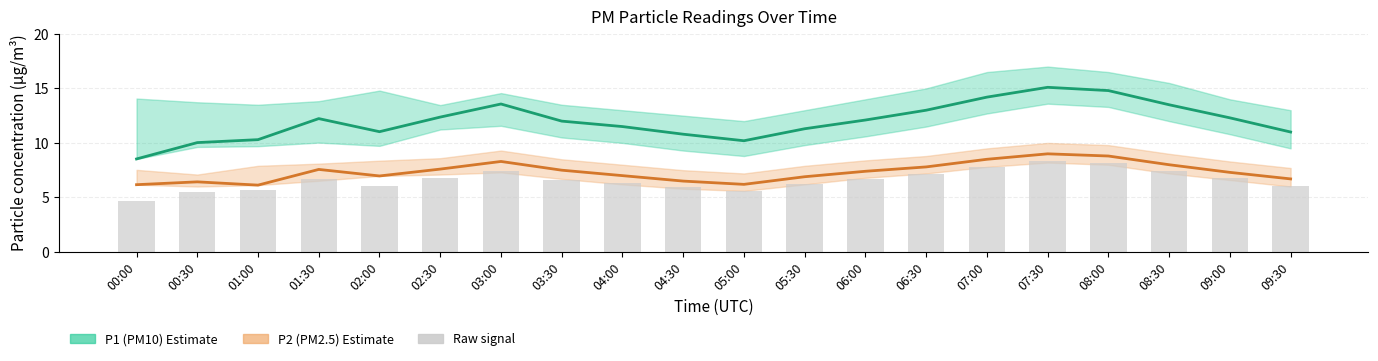

Reading left to right, what are all the values shown in this chart?

P1 (PM10): 00:00=8.5	00:30=10.0	01:00=10.3	01:30=12.2	02:00=11.0	02:30=12.4	03:00=13.6	03:30=12.0	04:00=11.5	04:30=10.8	05:00=10.2	05:30=11.3	06:00=12.1	06:30=13.0	07:00=14.2	07:30=15.1	08:00=14.8	08:30=13.5	09:00=12.3	09:30=11.0
P2 (PM2.5): 00:00=6.2	00:30=6.4	01:00=6.1	01:30=7.6	02:00=7.0	02:30=7.6	03:00=8.3	03:30=7.5	04:00=7.0	04:30=6.5	05:00=6.2	05:30=6.9	06:00=7.4	06:30=7.8	07:00=8.5	07:30=9.0	08:00=8.8	08:30=8.0	09:00=7.3	09:30=6.7
Raw P1 signal: 00:00=4.7	00:30=5.5	01:00=5.7	01:30=6.7	02:00=6.1	02:30=6.8	03:00=7.5	03:30=6.6	04:00=6.3	04:30=5.9	05:00=5.6	05:30=6.2	06:00=6.7	06:30=7.2	07:00=7.8	07:30=8.3	08:00=8.1	08:30=7.4	09:00=6.8	09:30=6.1